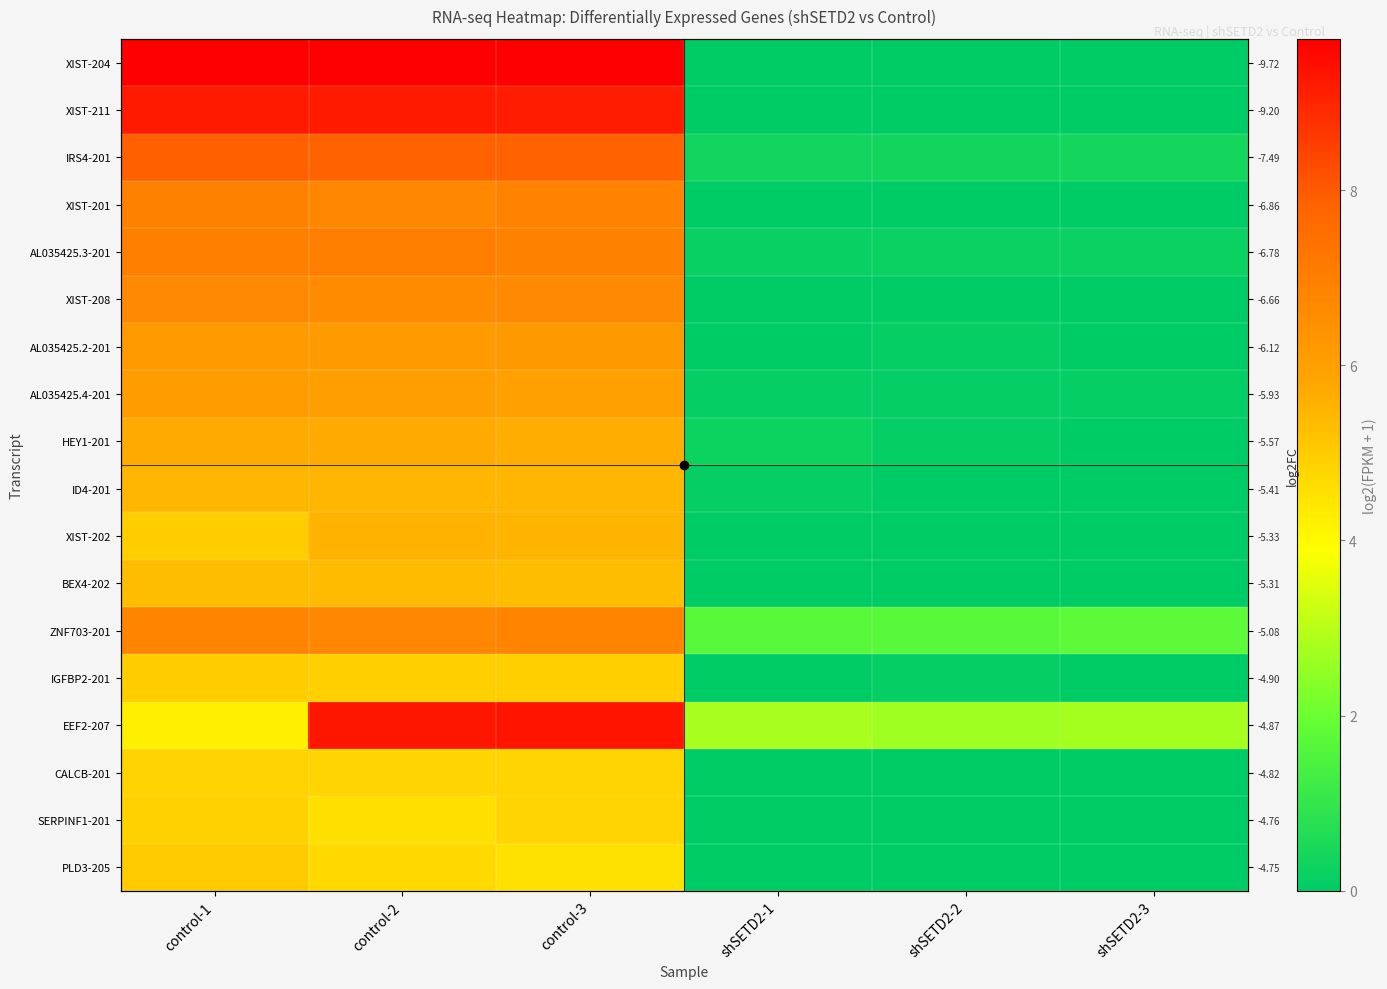

Rank the series at shSETD2-3 from highest to lowest value.

EEF2-207, ZNF703-201, IRS4-201, AL035425.3-201, AL035425.4-201, XIST-204, XIST-211, XIST-201, XIST-208, AL035425.2-201, HEY1-201, ID4-201, XIST-202, BEX4-202, IGFBP2-201, CALCB-201, SERPINF1-201, PLD3-205